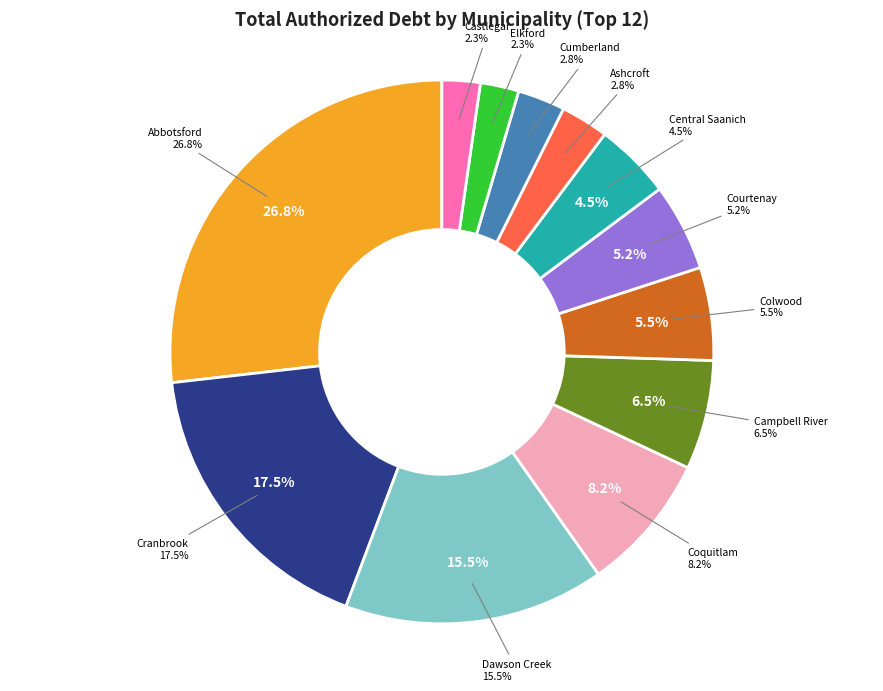

What percentage do Castlegar and Colwood together represent?

7.8%